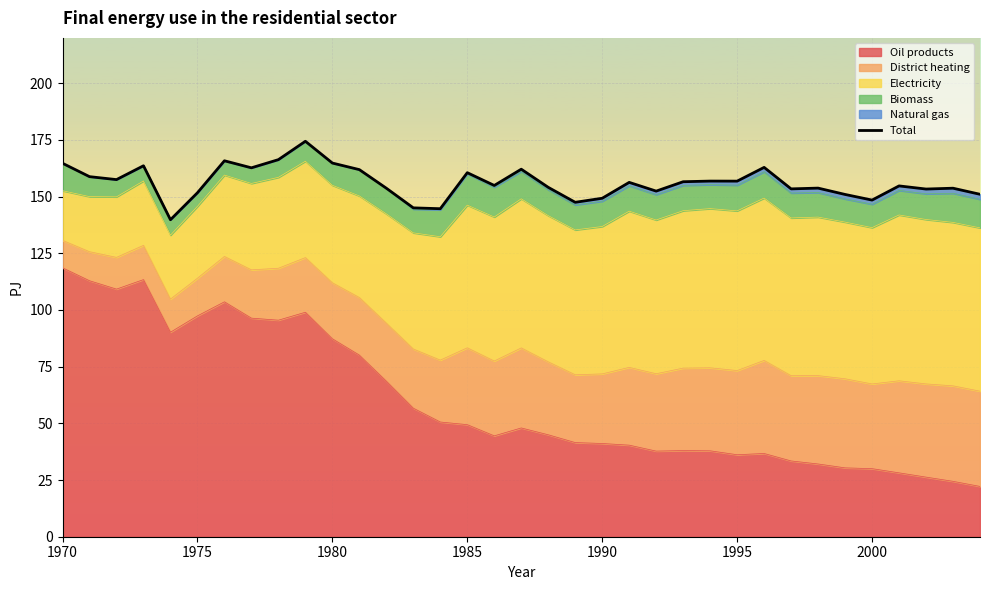

How many points are lower than both their immediate neighbors (excluding endpoints)?

11